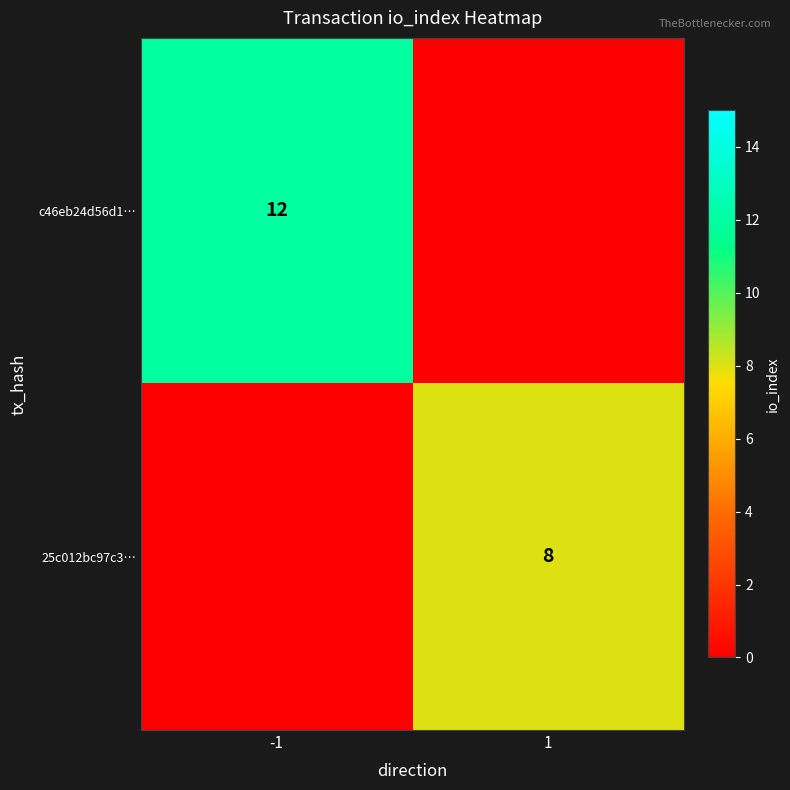

The c46eb24d56d1… series shows 12 at -1. True or false?

True